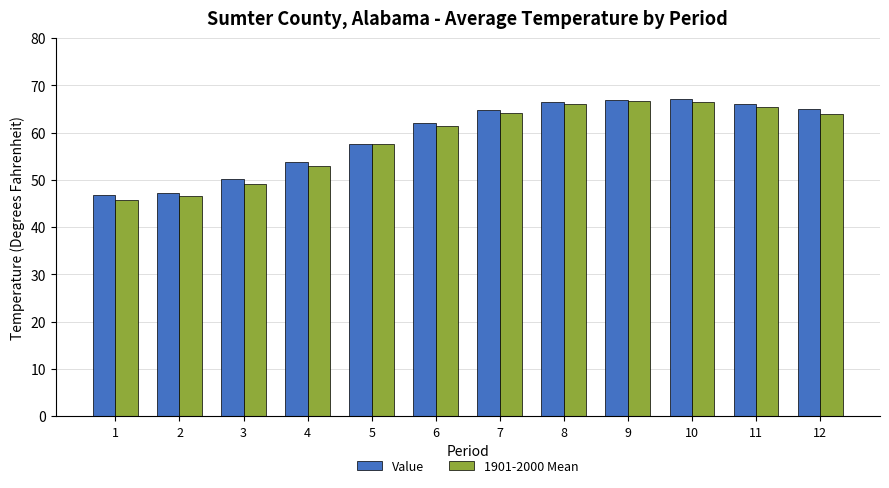

What is the average value of the 1901-2000 Mean series?

58.8